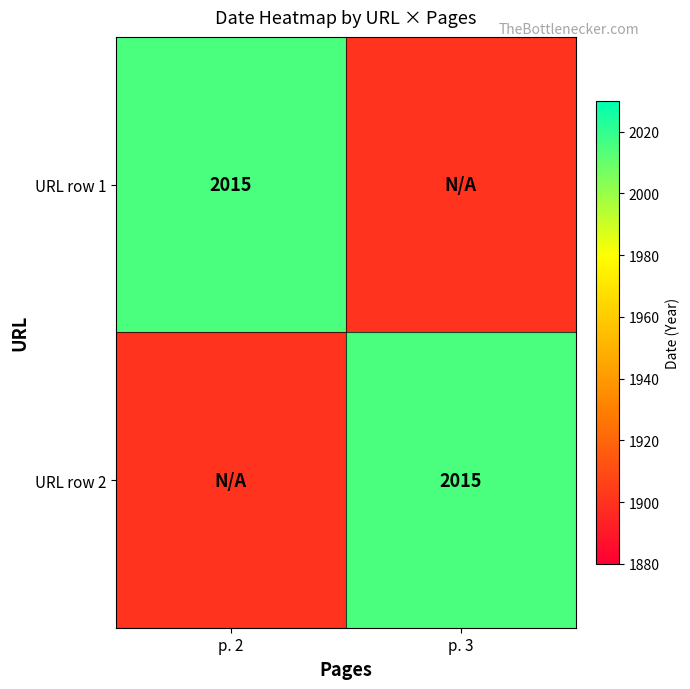

Is it true that URL row 2 equals 2015 at p. 3?

True